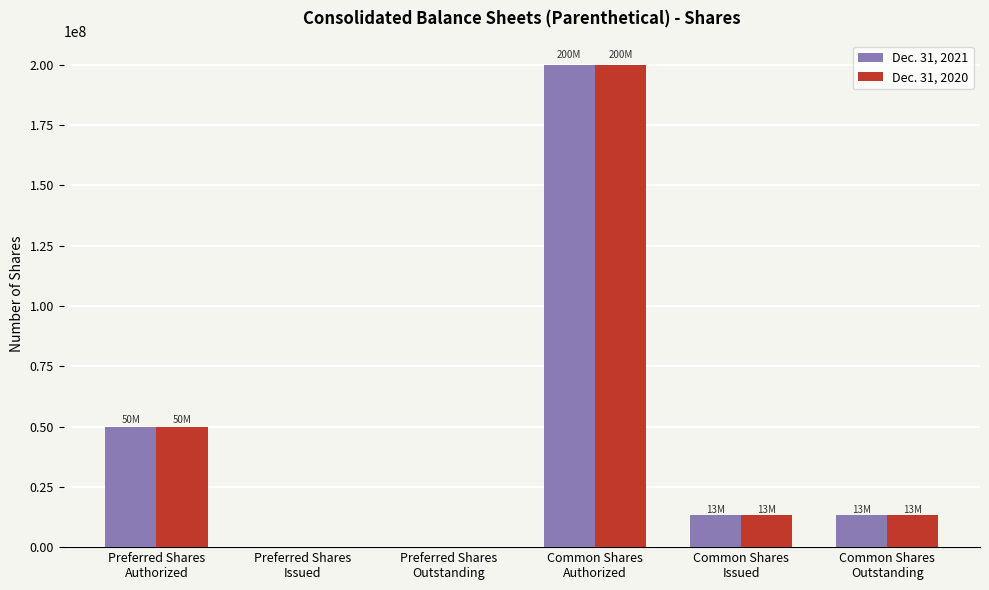

Is it true that Dec. 31, 2021 equals 50000000 at Preferred Shares
Authorized?

True